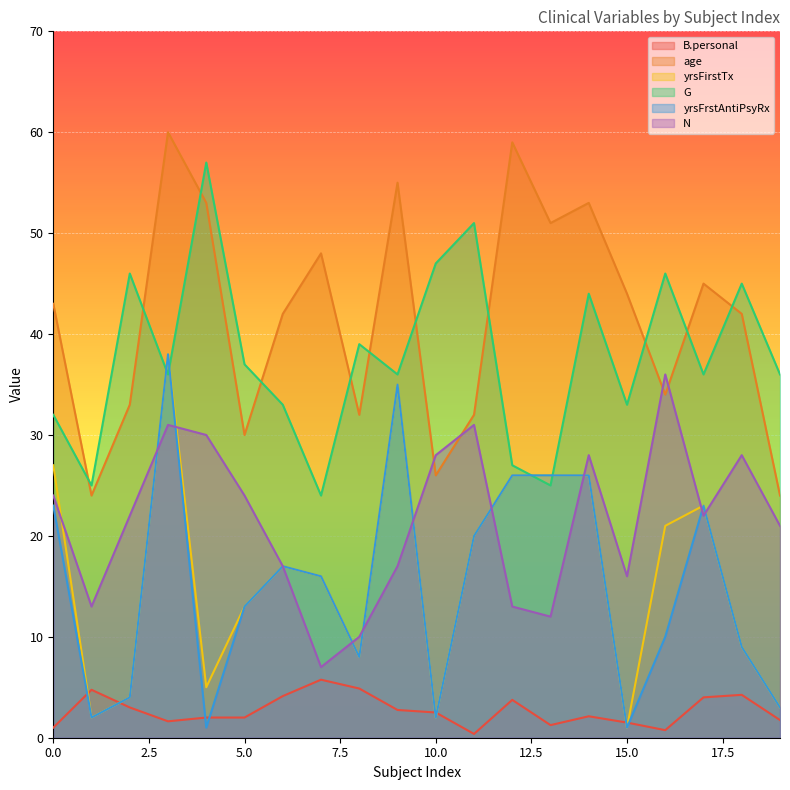

What is the total value across all series at 7?

116.8